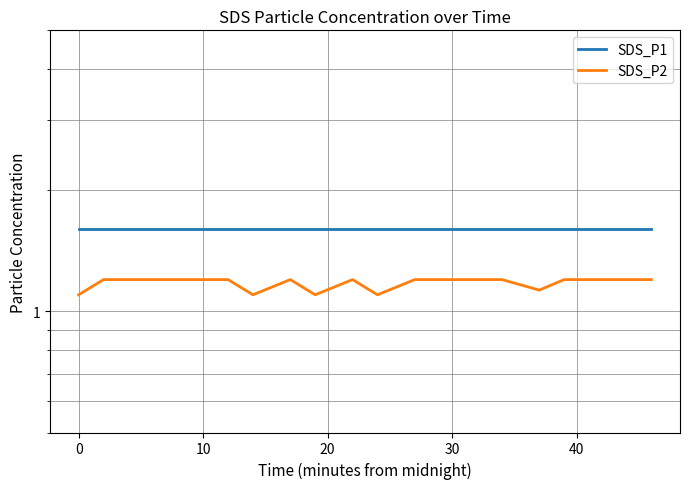

Is it true that SDS_P2 equals 1.2 at 40?

True